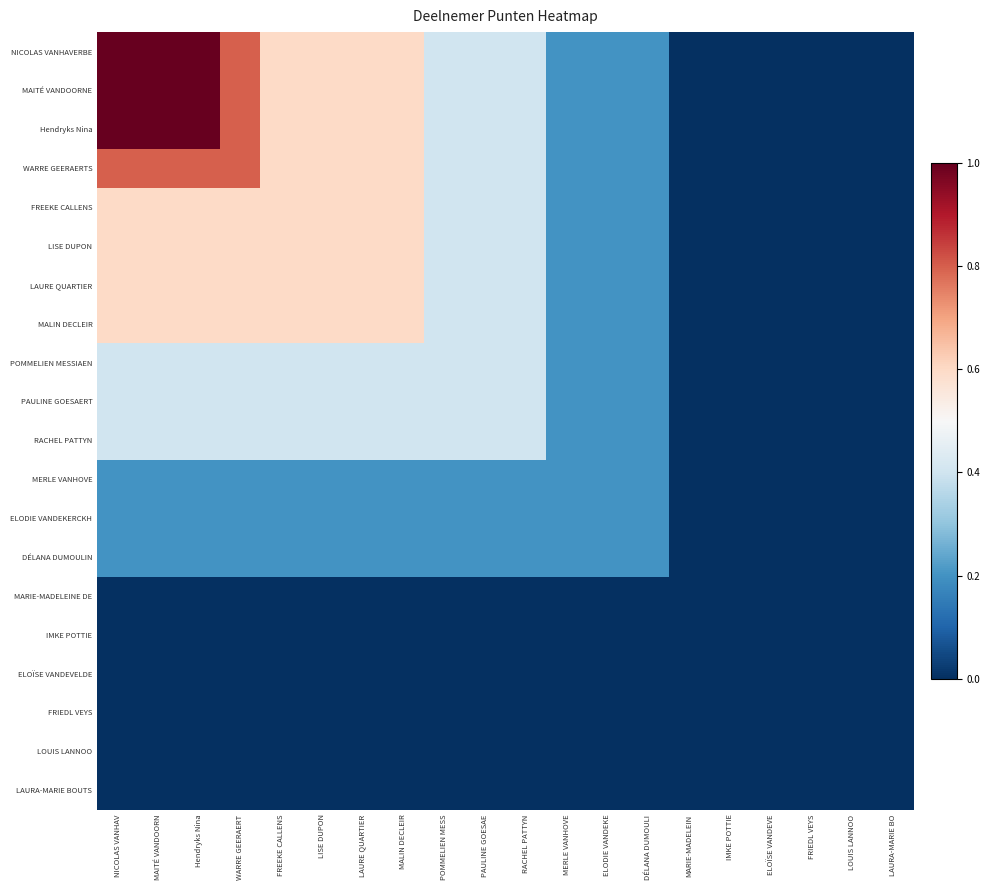

How many data points does each series have?

20